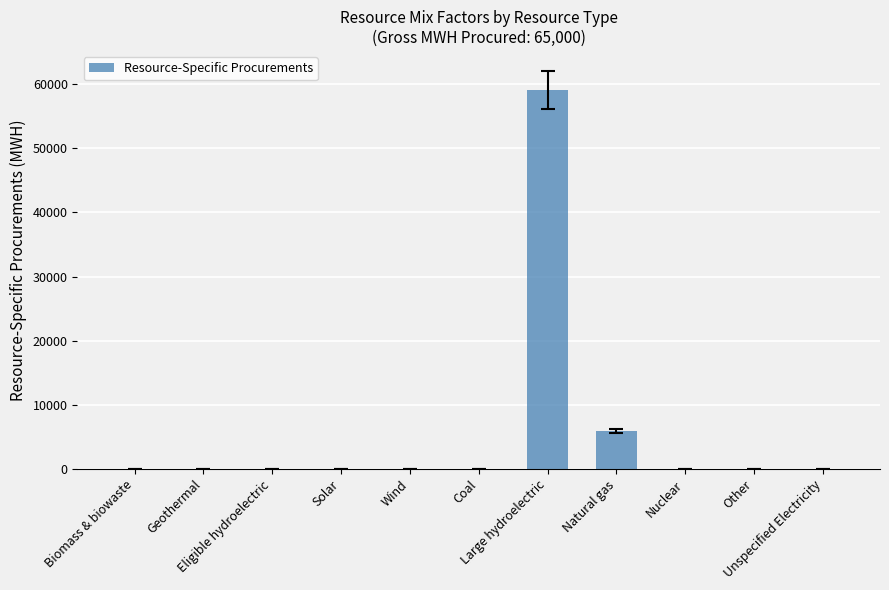

Reading left to right, extract all data points from this chart.

0	0	0	0	0	0	59150	5850	0	0	0